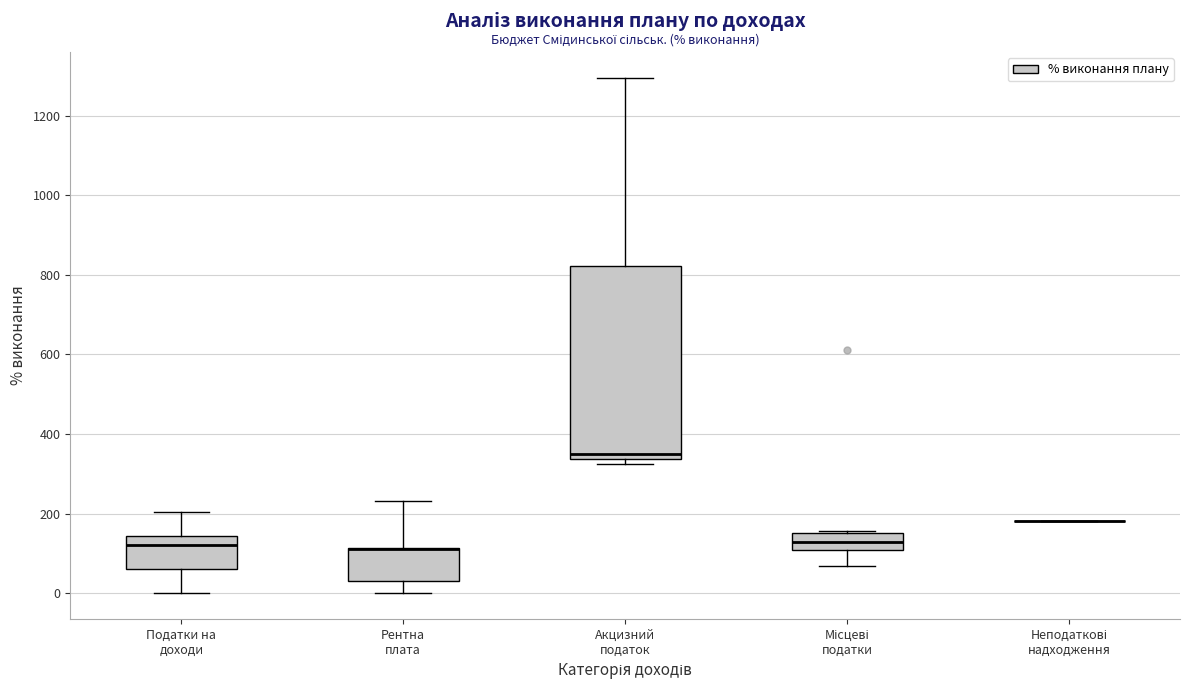

Reading left to right, read every box against the y-axis: the position of its median line, the range the box covers, and the ends of its whiskers. The values are not printed on the chart, so give them approximately, as read against the axis.

Податки на доходи: median 120, box 60 to 140, whiskers 0 to 200
Рентна плата: median 120 (drawn on the box's upper edge), box 40 to 120, whiskers 0 to 240
Акцизний податок: median 360, box 340 to 820, whiskers 320 to 1300
Місцеві податки: median 120, box 100 to 160, whiskers 60 to 160 (just above the box's upper edge)
Неподаткові надходження: box collapsed to a line at 180, whiskers 180 to 180